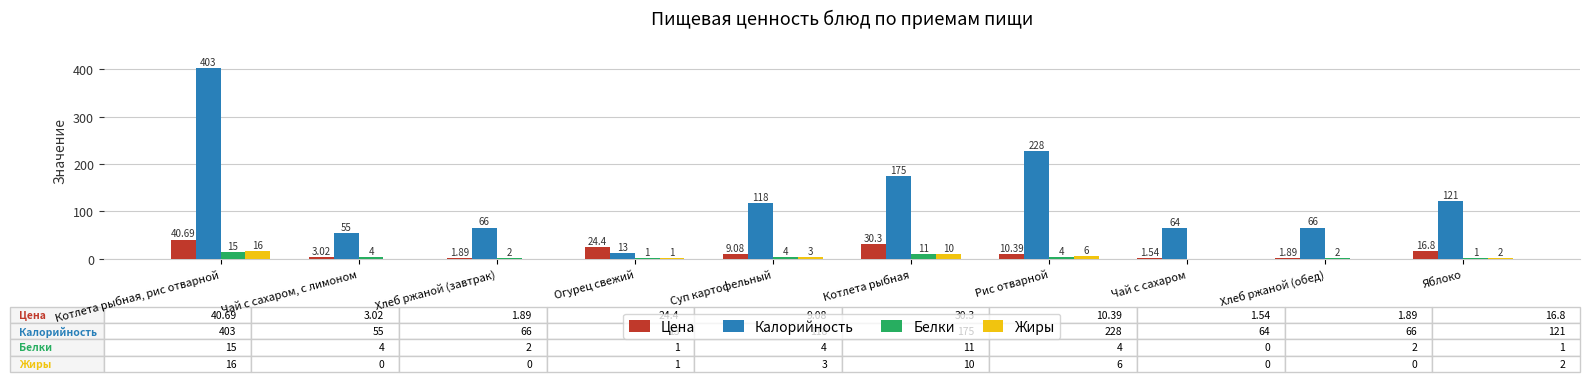

What is the sum of all Цена values?

140.0